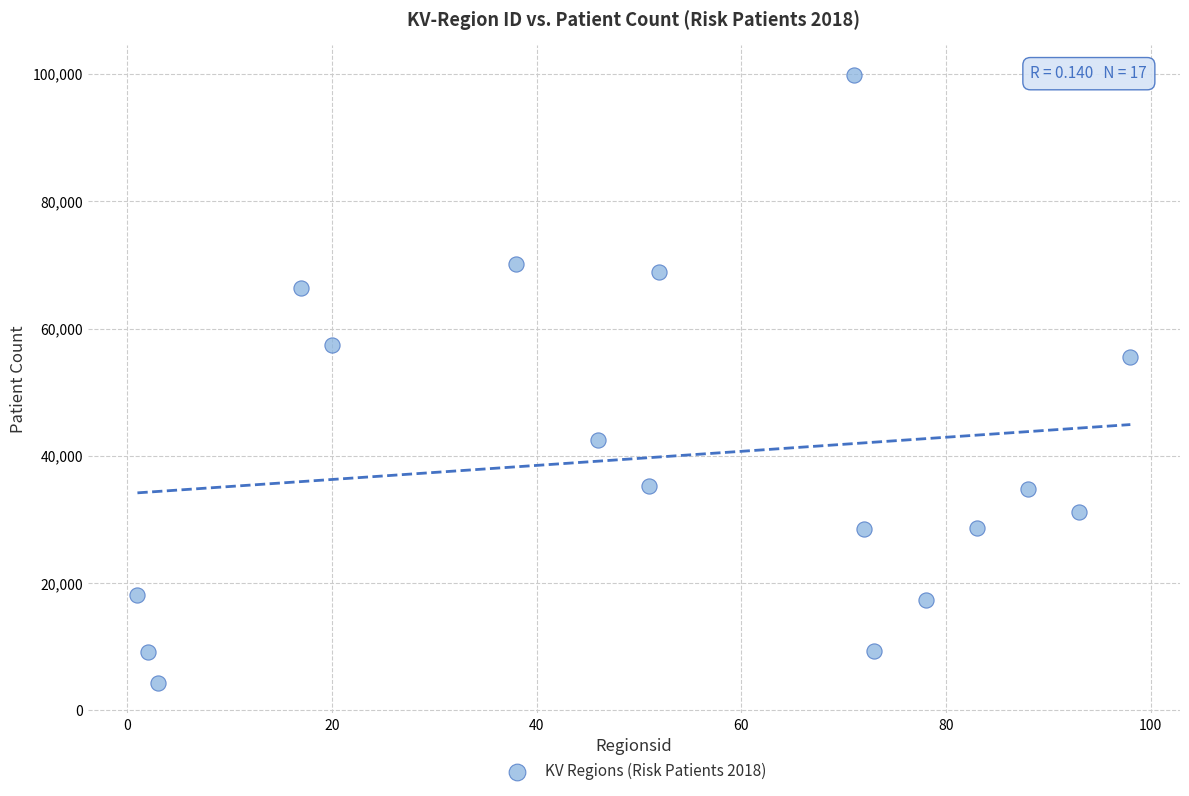

What is the range of X values (max minus min)?

97